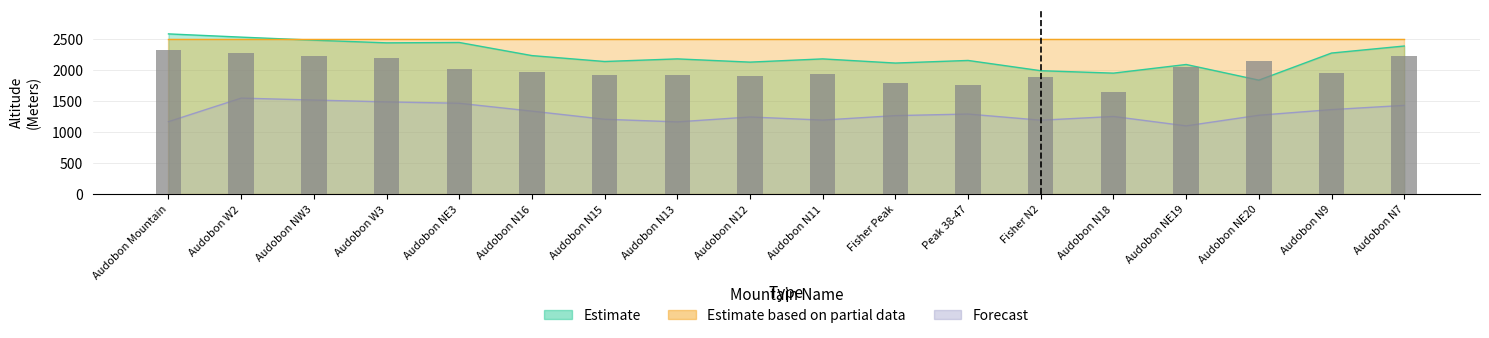

Which has a higher value, Audobon N18 or Fisher Peak?

Fisher Peak